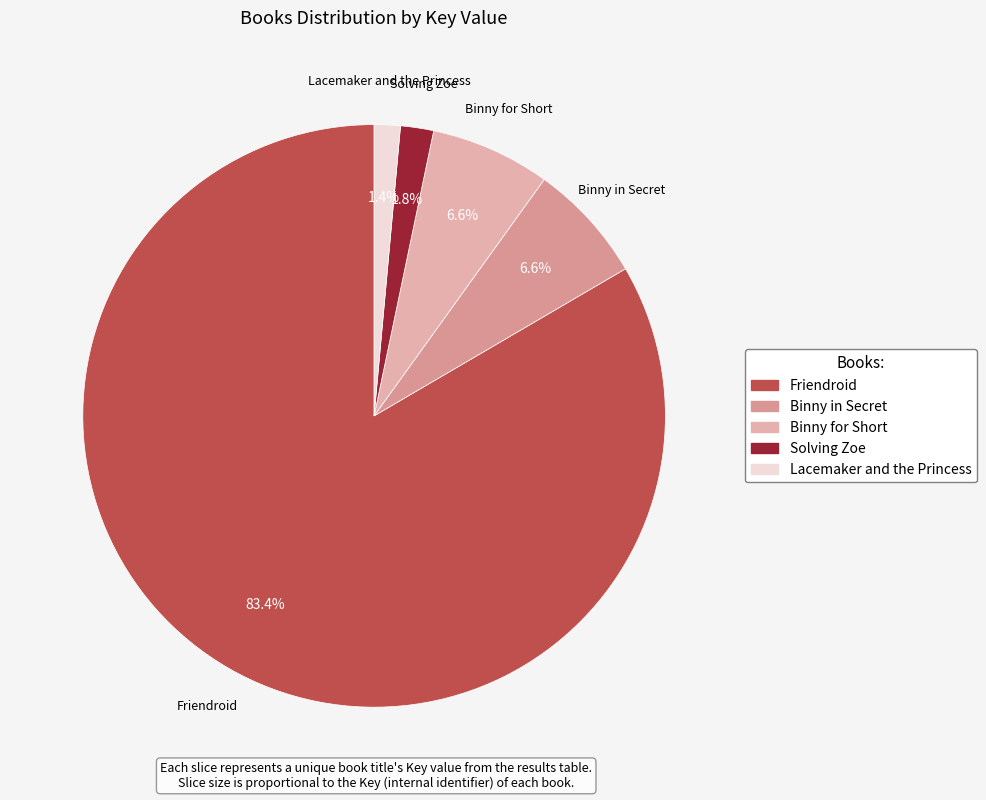

How many segments does this pie chart have?

5